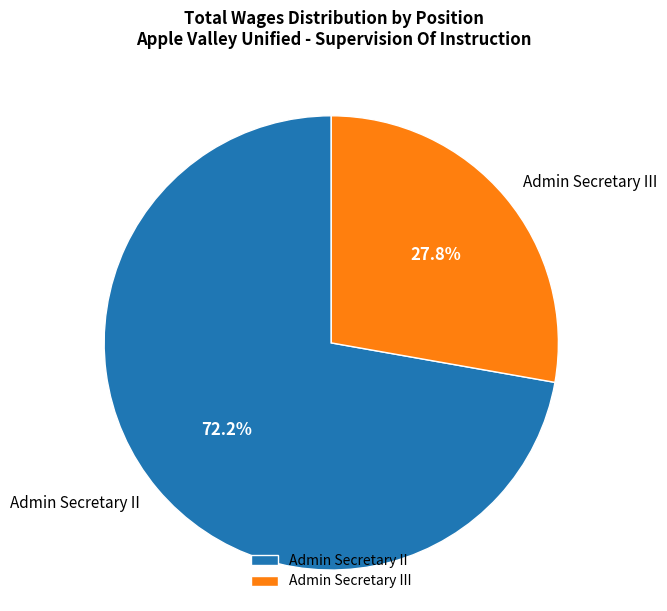

Which slice is the largest?

Admin Secretary II